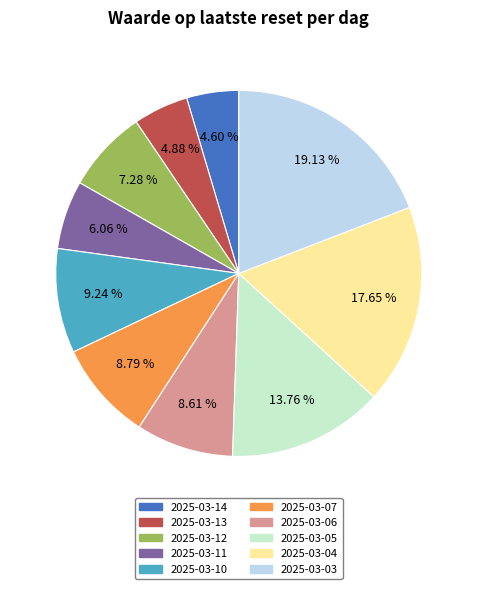

Combined, what portion of the pie is 2025-03-13 and 2025-03-11?

10.9%